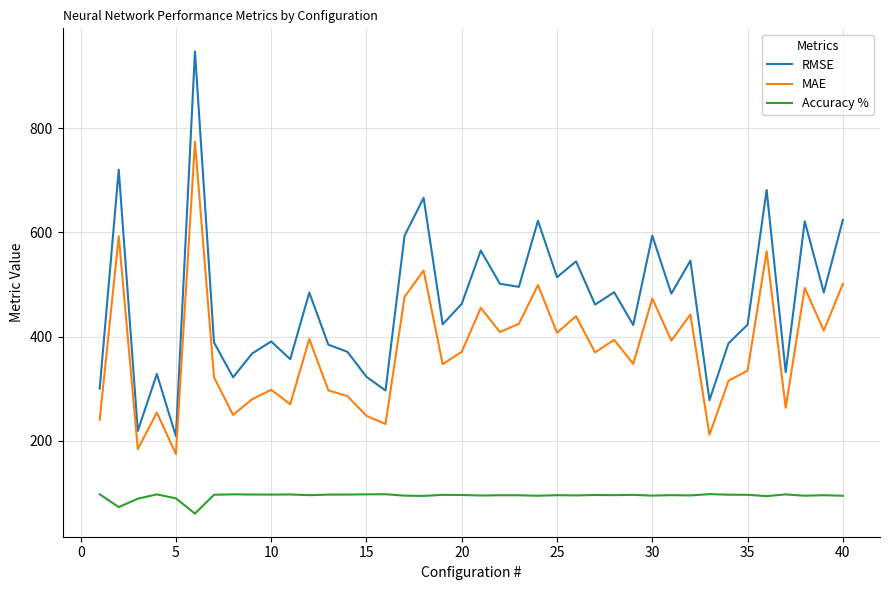

List the series in order of their overall mean, highest first.

RMSE, MAE, Accuracy %